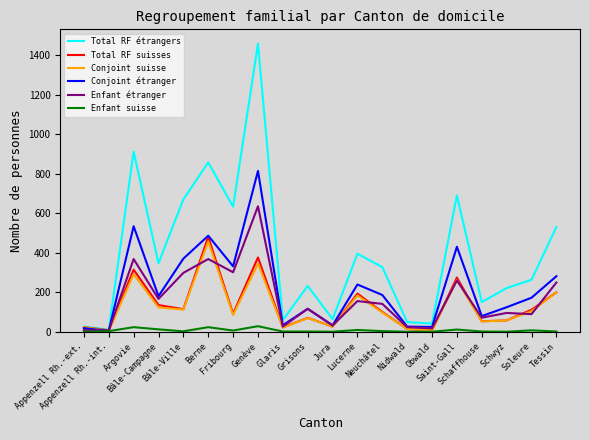

What is the difference between the Enfant suisse values at Bâle-Campagne and Saint-Gall?

1